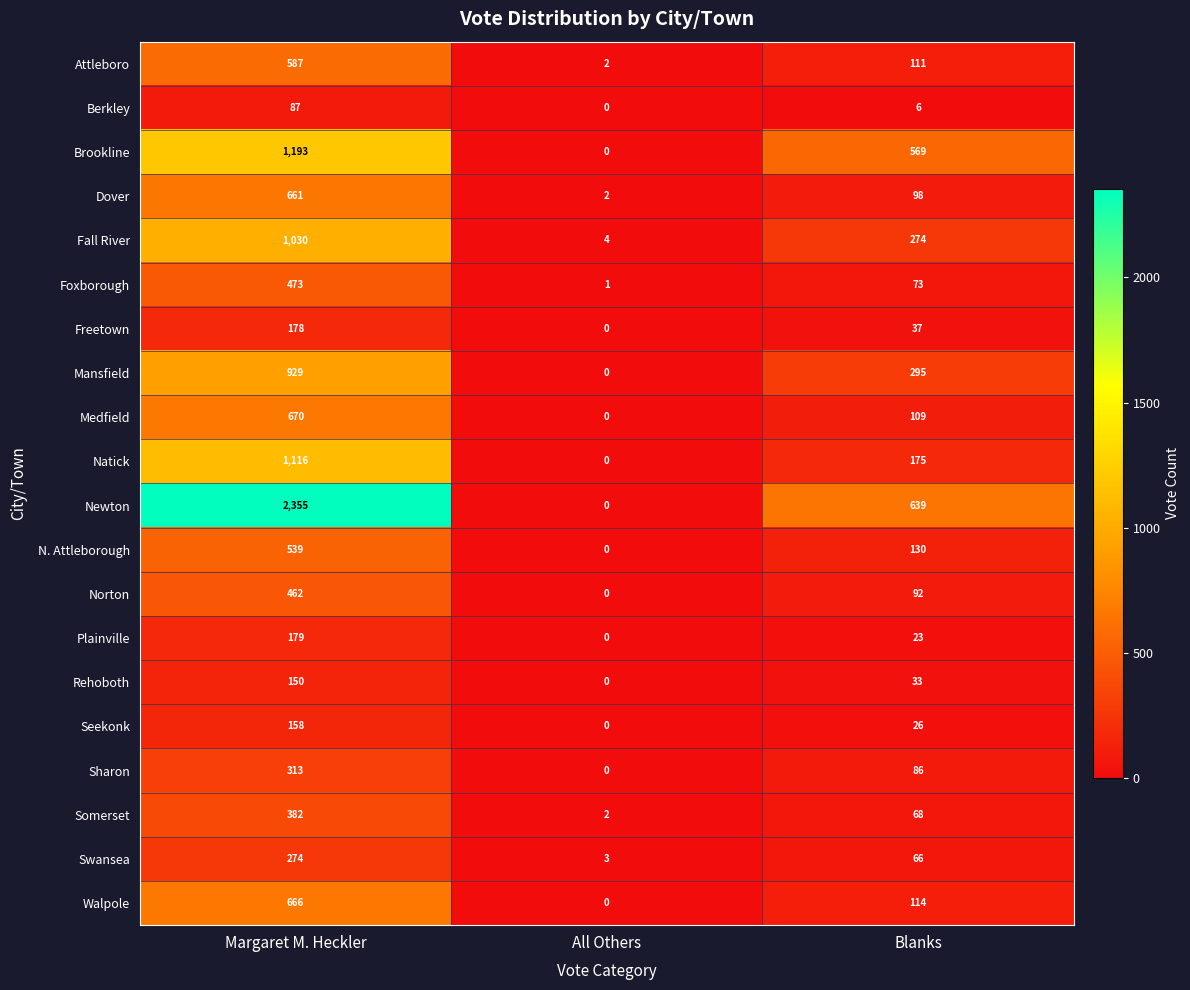

At how many categories does at least one series exceed 963?

1